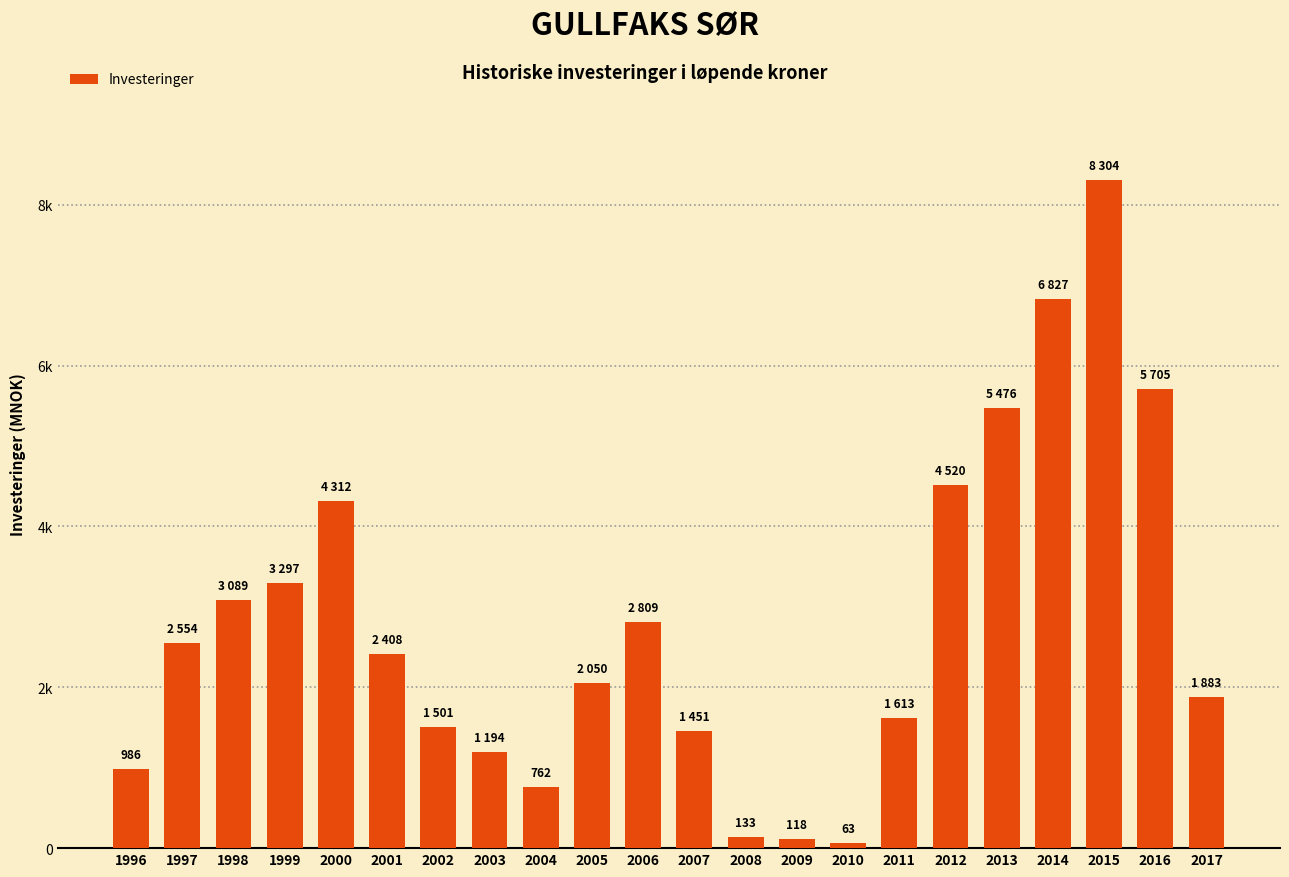

What is the value of the 19th bar from the left?

6827